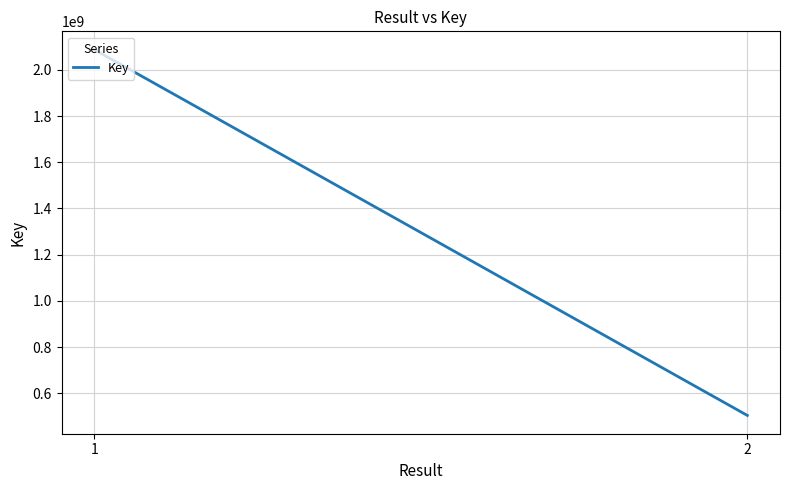

Rank the categories by value from highest to lowest.

1, 2